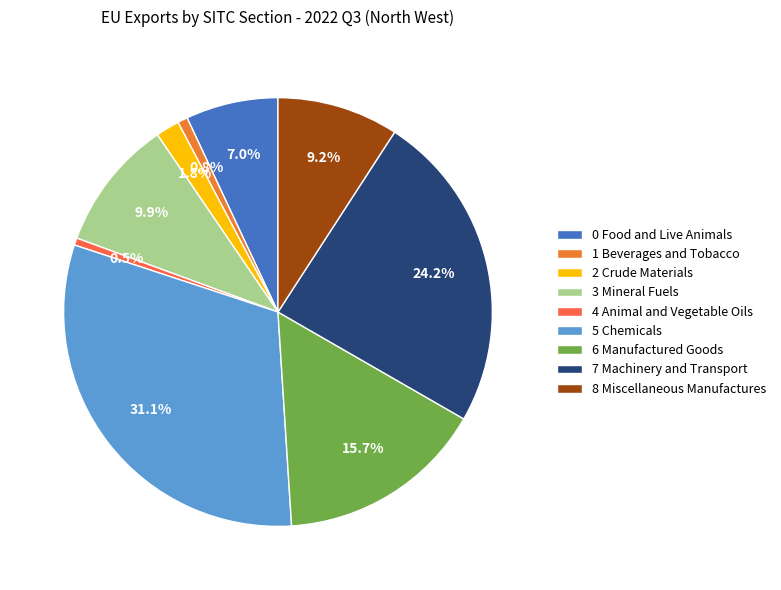

True or false: 8 Miscellaneous Manufactures accounts for 20% of the total.

False